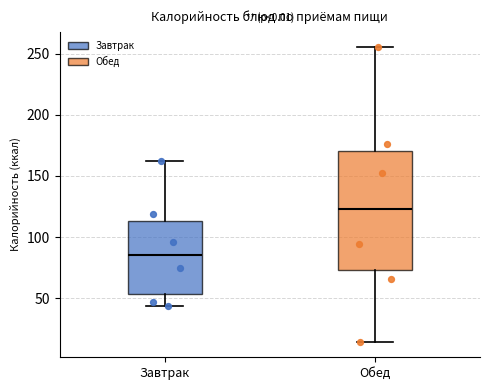

Reading left to right, read every box against the y-axis: the position of its median line, the range the box covers, and the ends of its whiskers. The values are not printed on the chart, so give them approximately, as read against the axis.

Завтрак: median 85, box 55 to 115, whiskers 45 to 160
Обед: median 125, box 75 to 170, whiskers 15 to 255